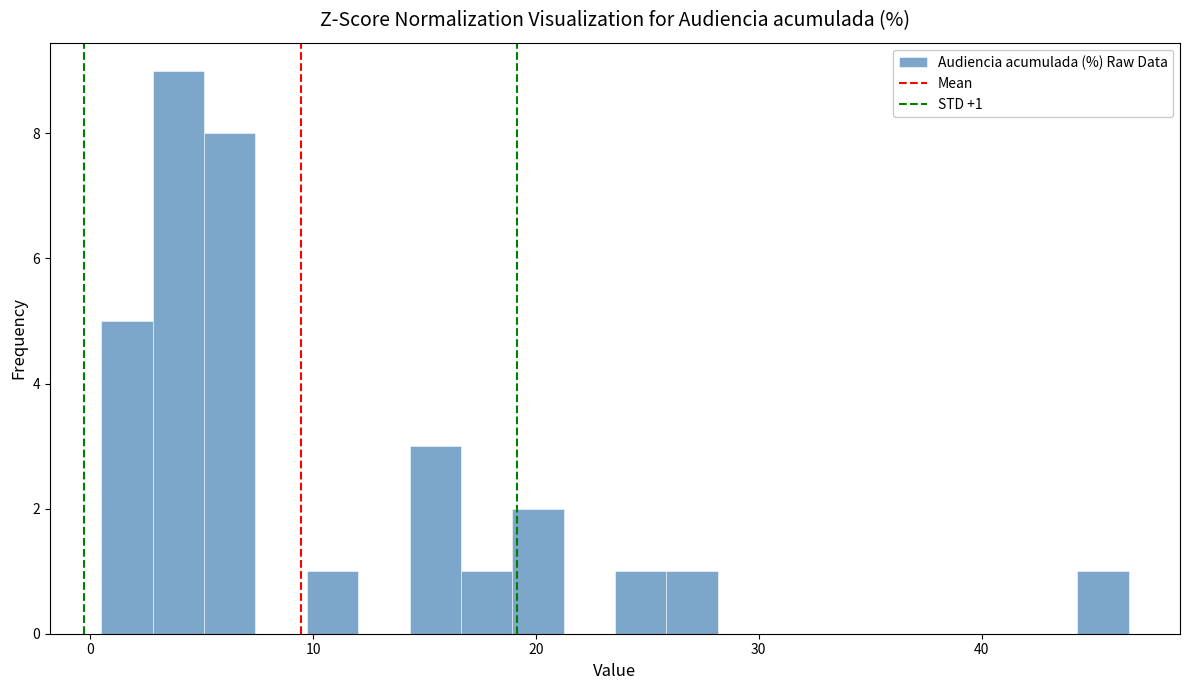

Around what value on the x-axis is the tallest bar? Give the approximate position of its centre, as read against the axis.

4